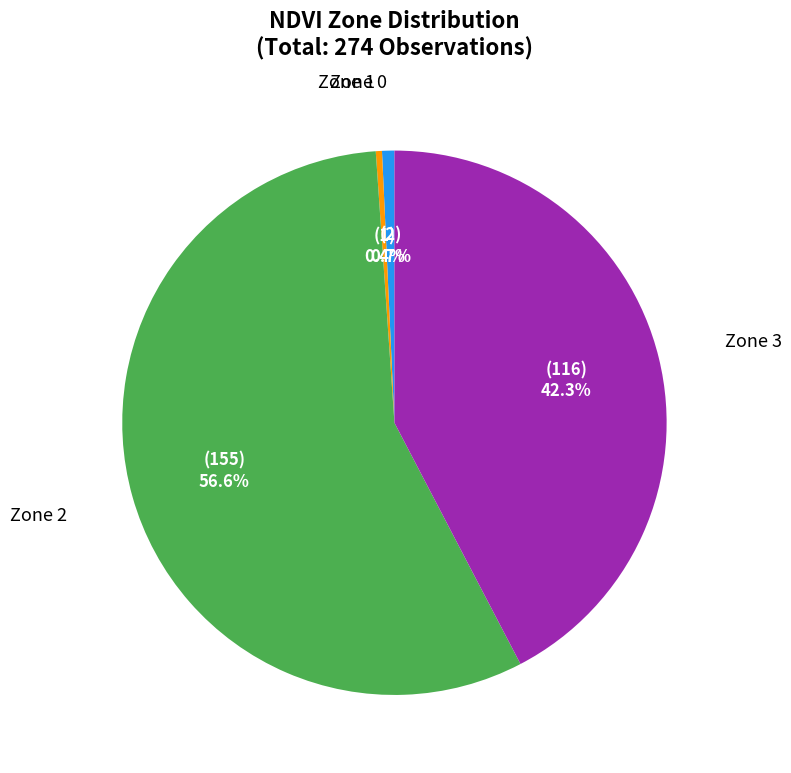

Is there any slice that represents more than half of the pie?

Yes